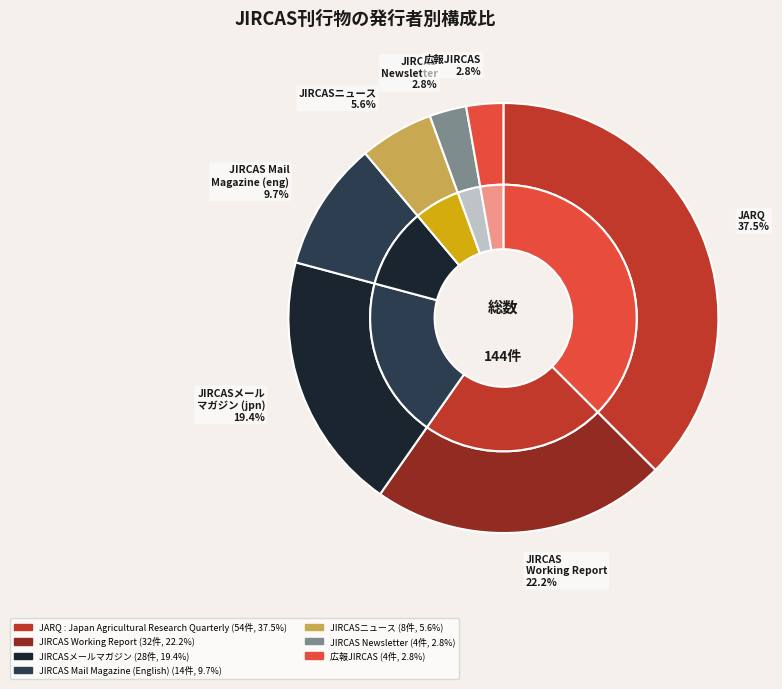

Which category has the biggest portion of the pie?

JARQ : Japan Agricultural Research Quarterly